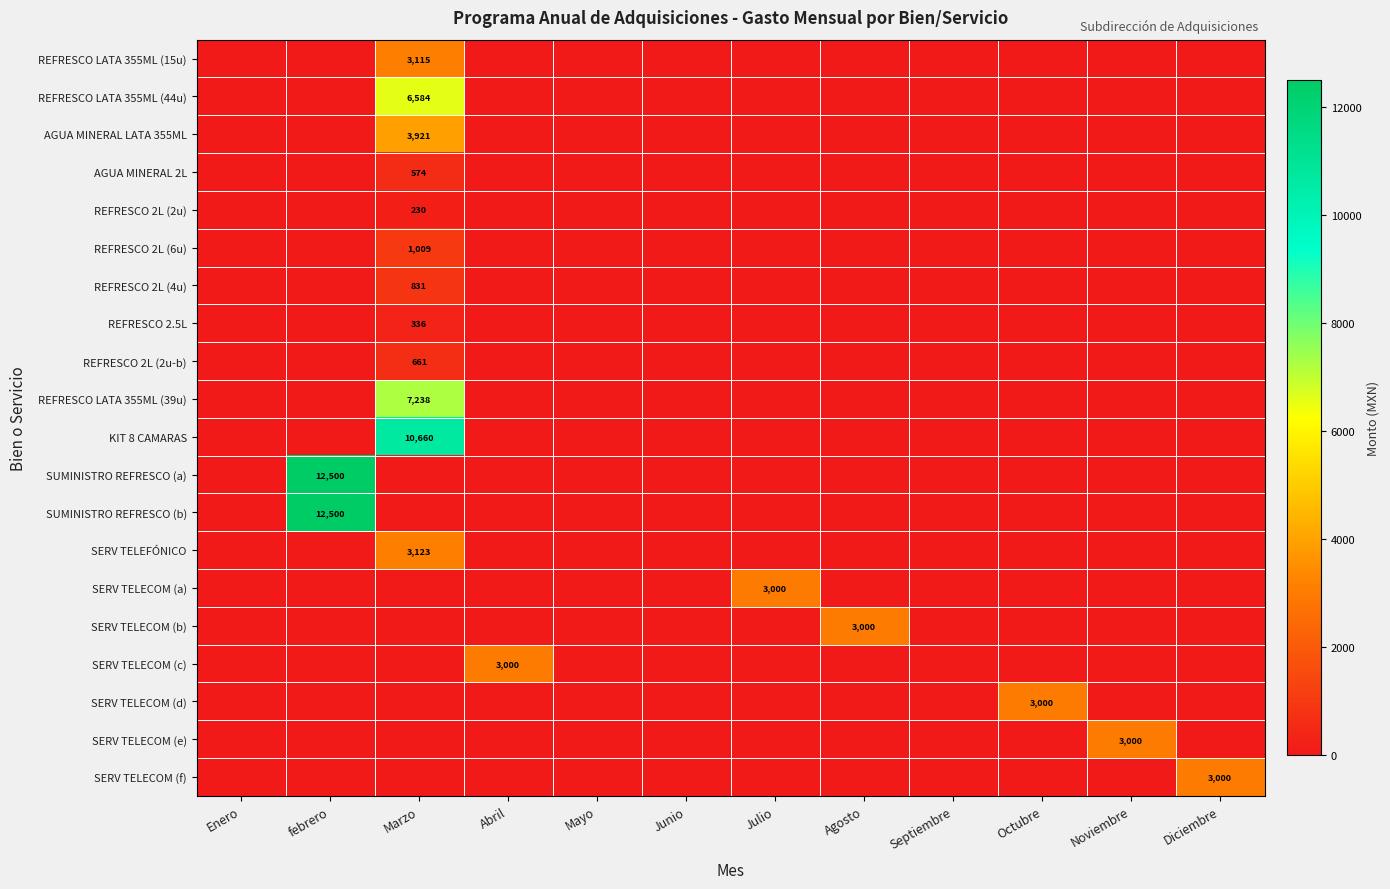

The value of REFRESCO 2L (2u) at Marzo is 49. True or false?

False